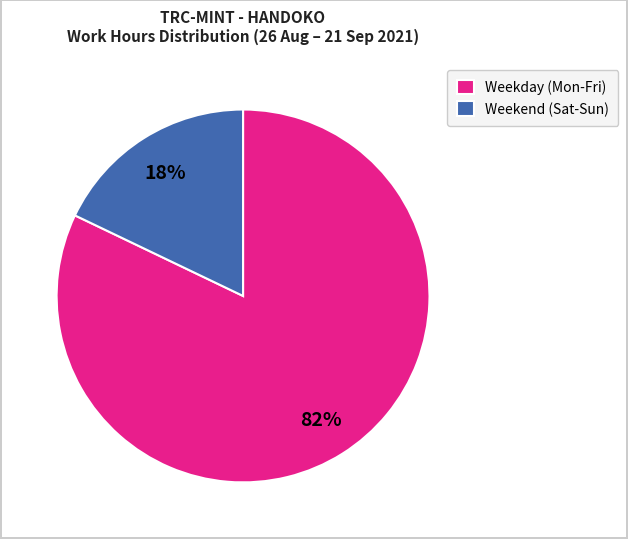

Between Weekend (Sat-Sun) and Weekday (Mon-Fri), which is larger?

Weekday (Mon-Fri)